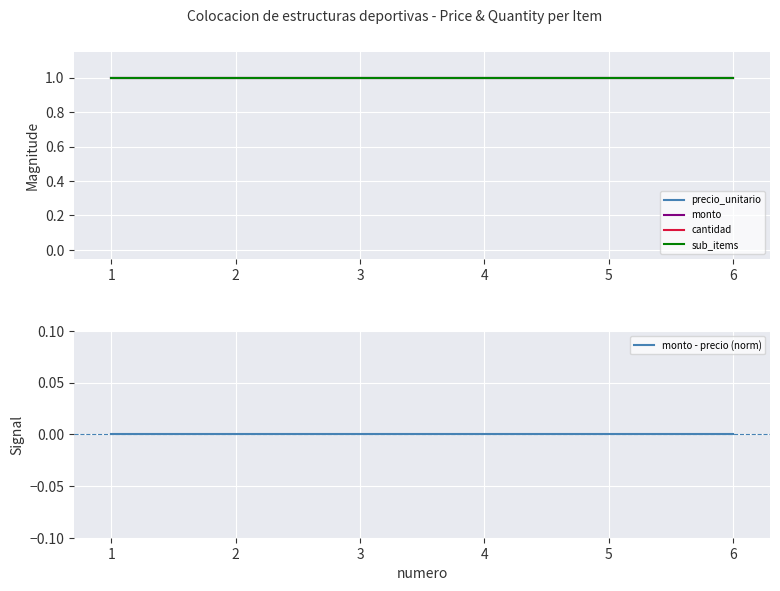

What is the average value of the monto series?

1